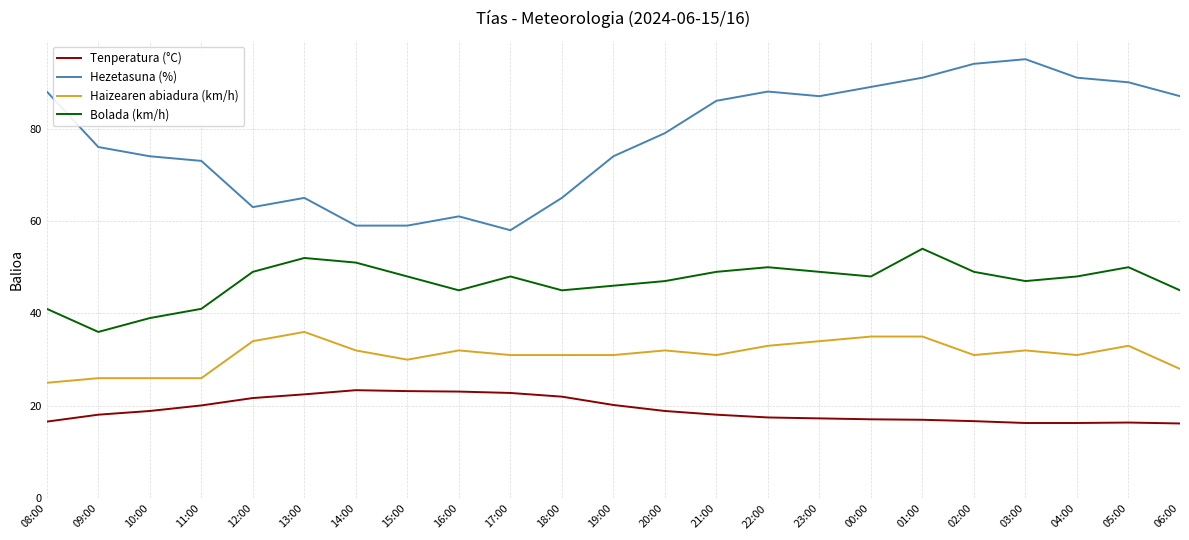

Does the chart have visible grid lines?

Yes